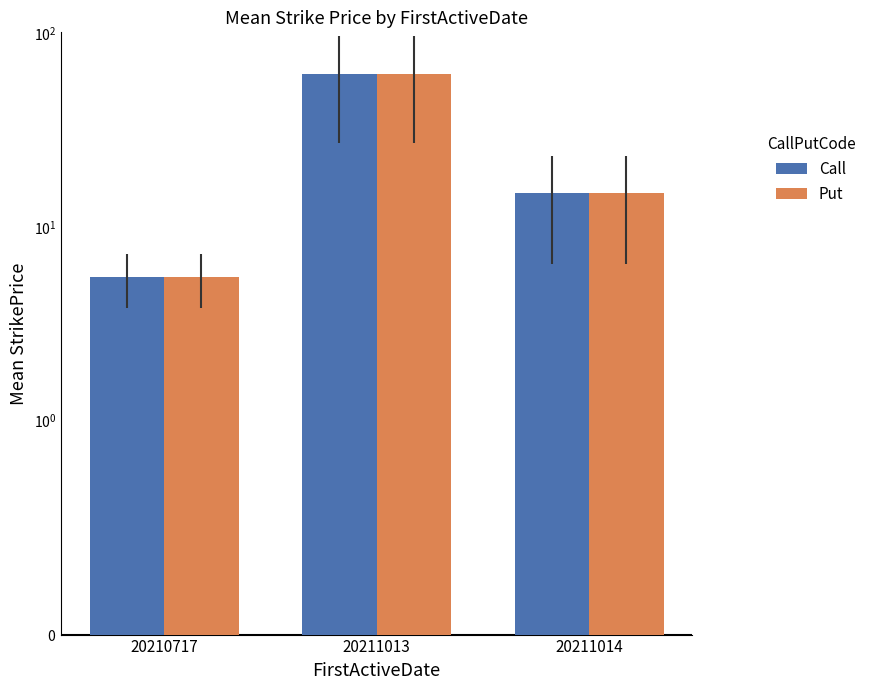

Reading left to right, extract all data points from this chart.

Call: 20210717=5.5	20211013=62.0	20211014=14.9
Put: 20210717=5.5	20211013=62.0	20211014=14.9